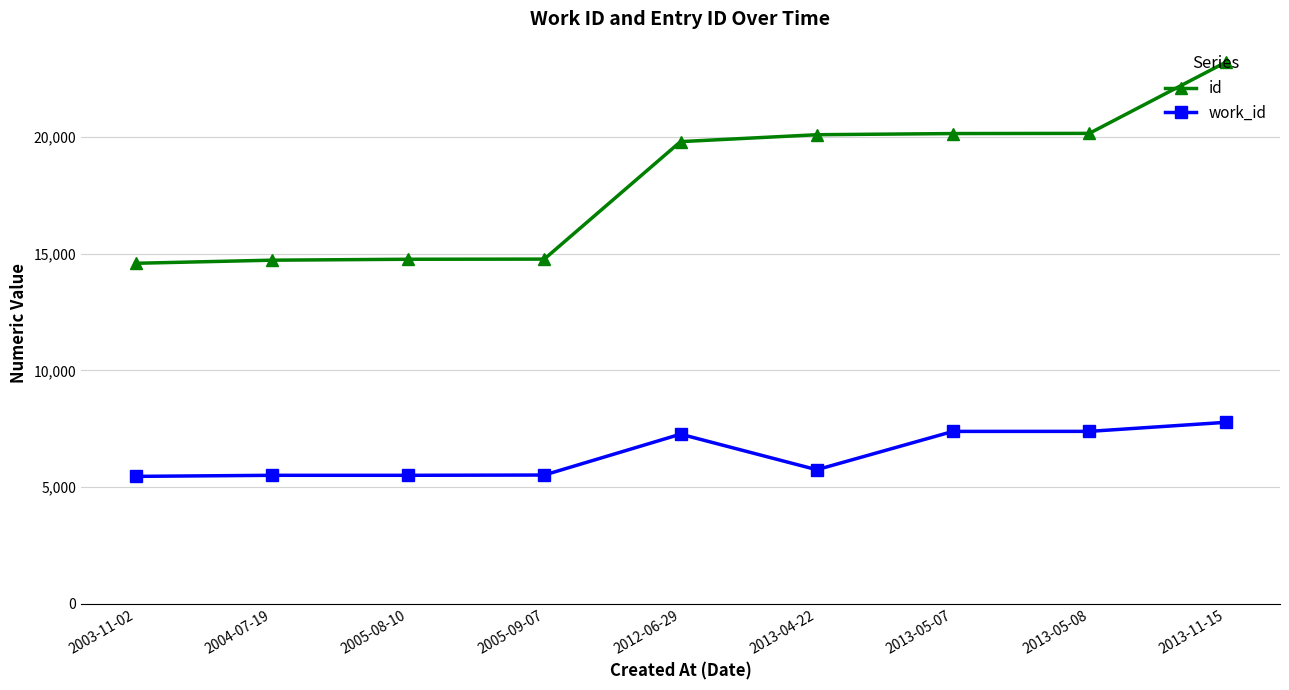

Rank the series by their maximum value, from highest to lowest.

id, work_id